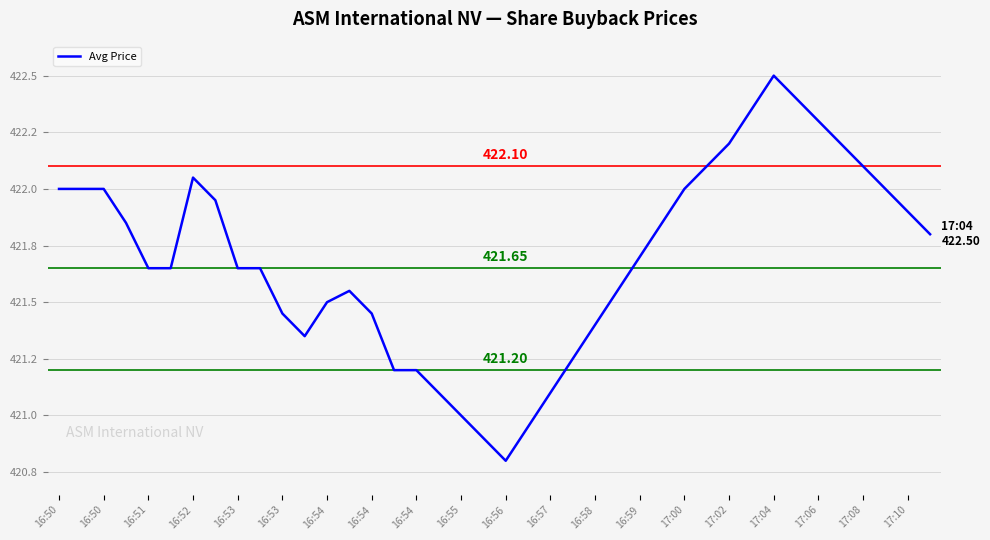

Where is the data nearest to the value 421?

16:55